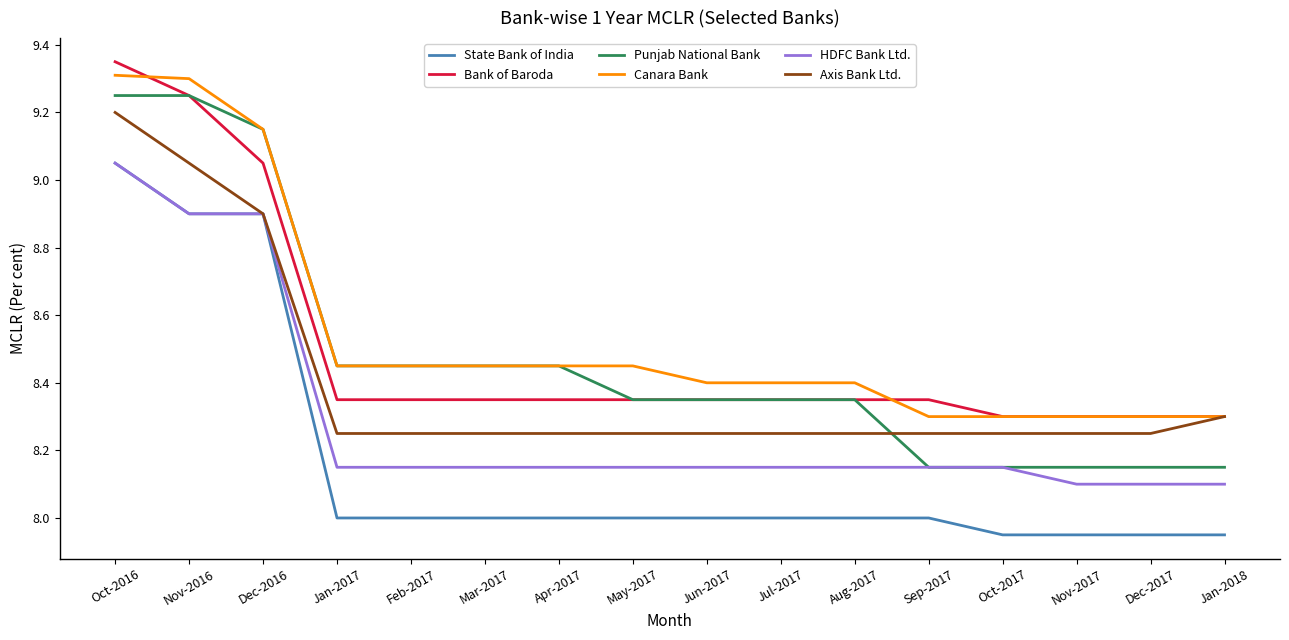

What position from the left is May-2017?

8